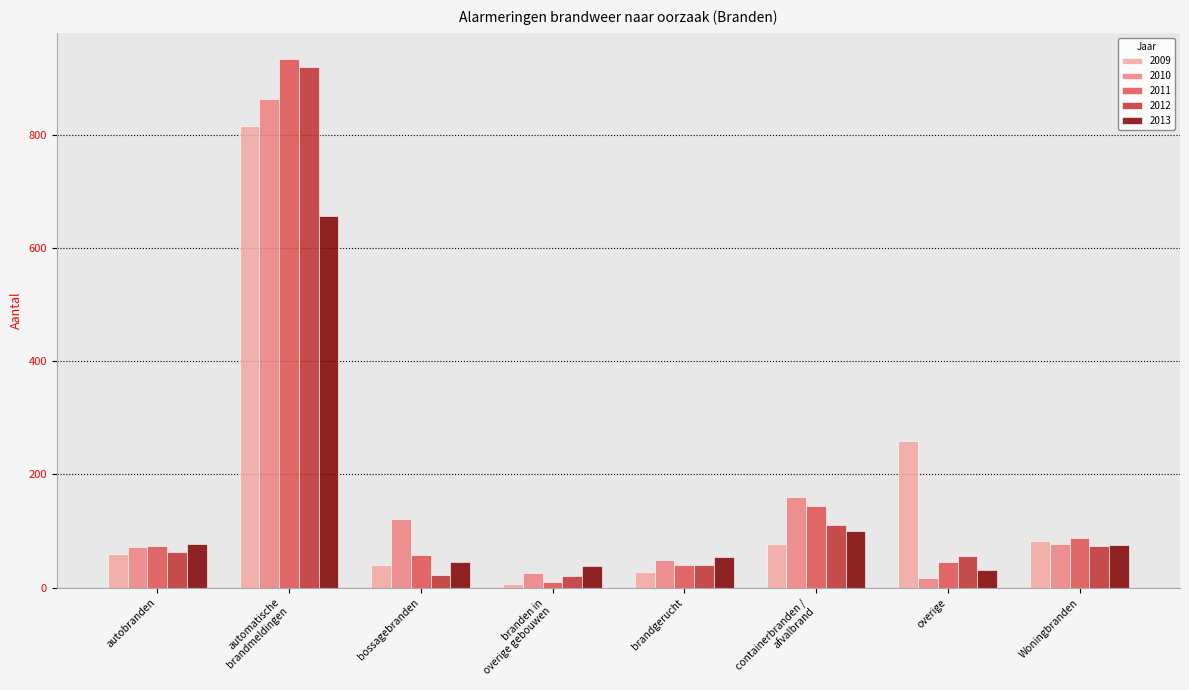

What position from the left is bossagebranden?

3